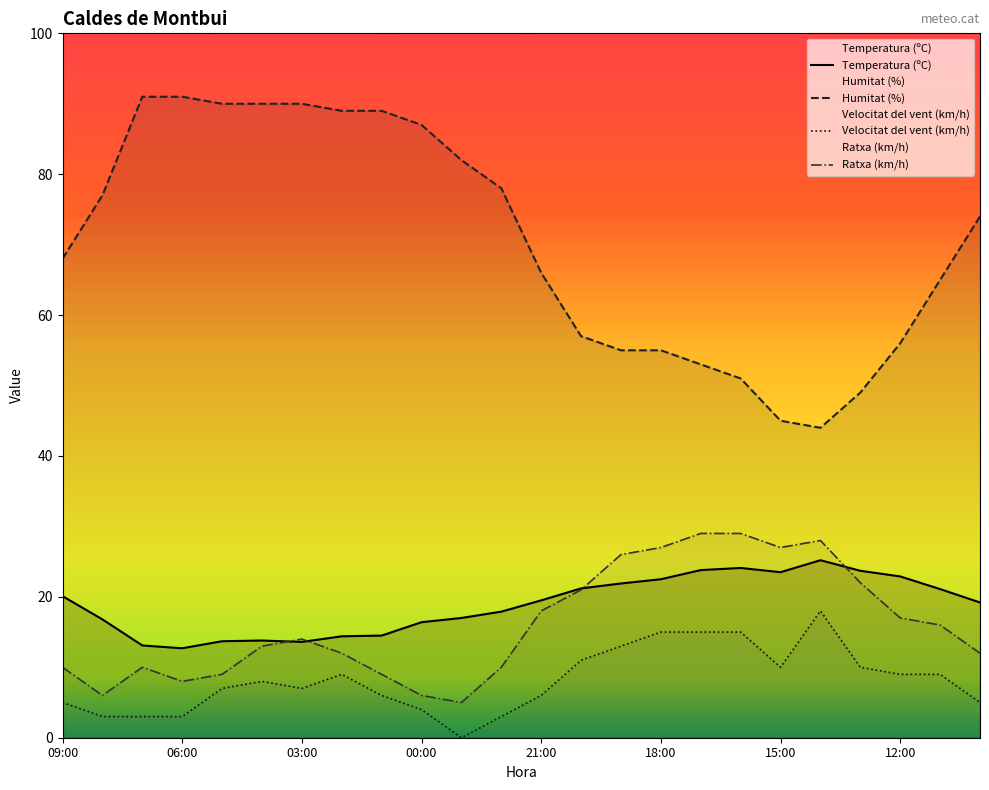

What is the label of the 4th point from the right?

13:00